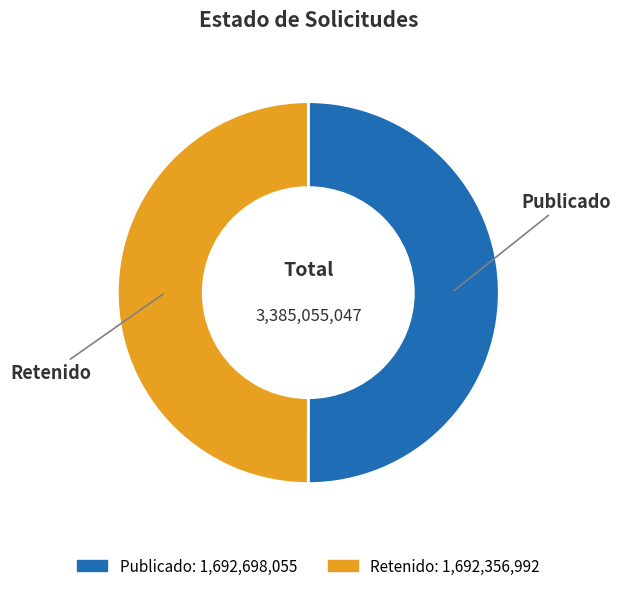

Is it true that Publicado is 64% of the pie?

False